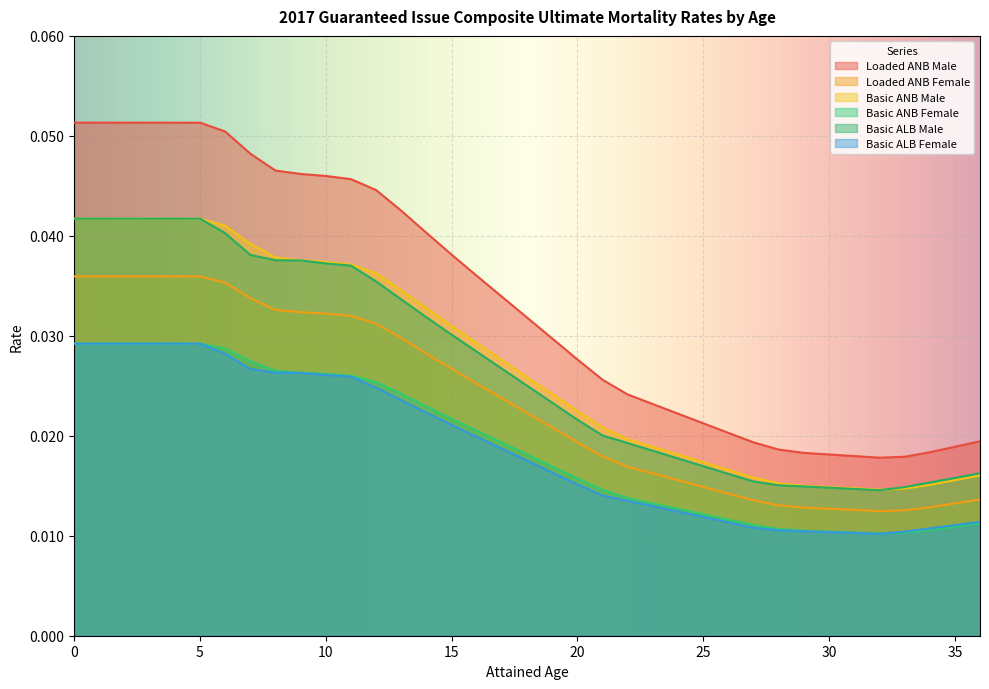

Between 28 and 27, which is larger?

27